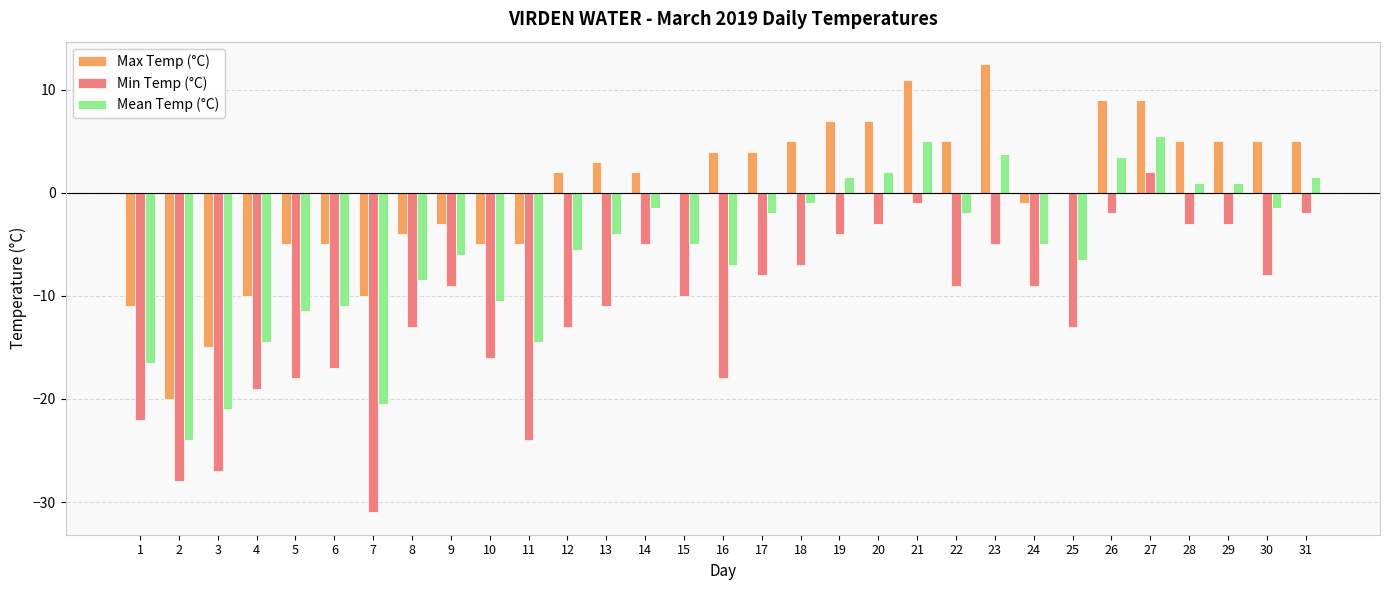

Does the chart contain stacked bars?

No